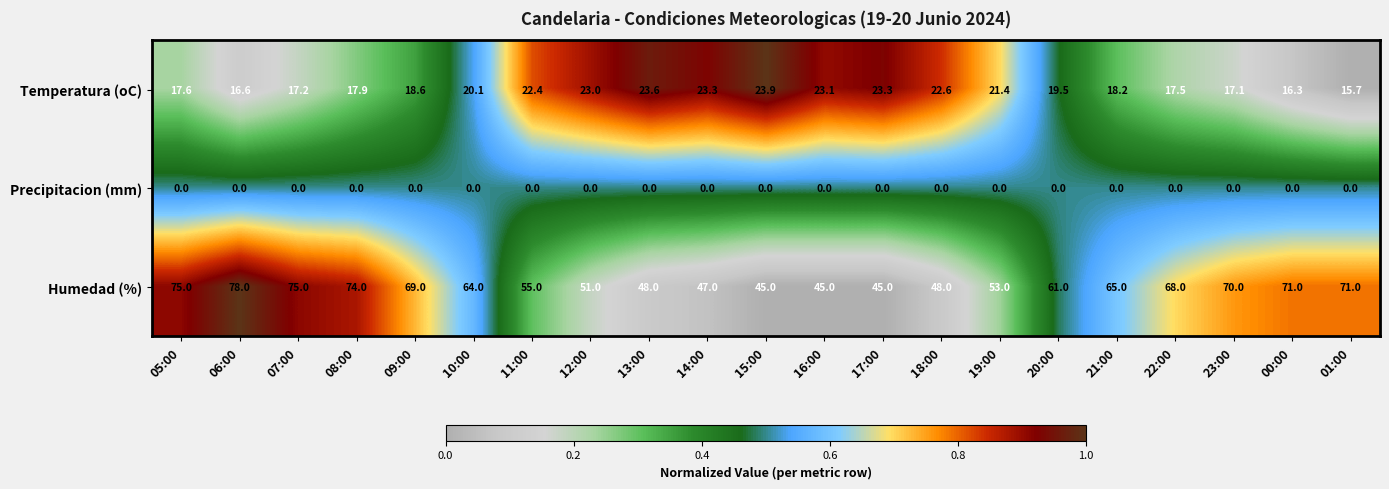

True or false: Humedad (%) has a value of 78.0 at 06:00.

True